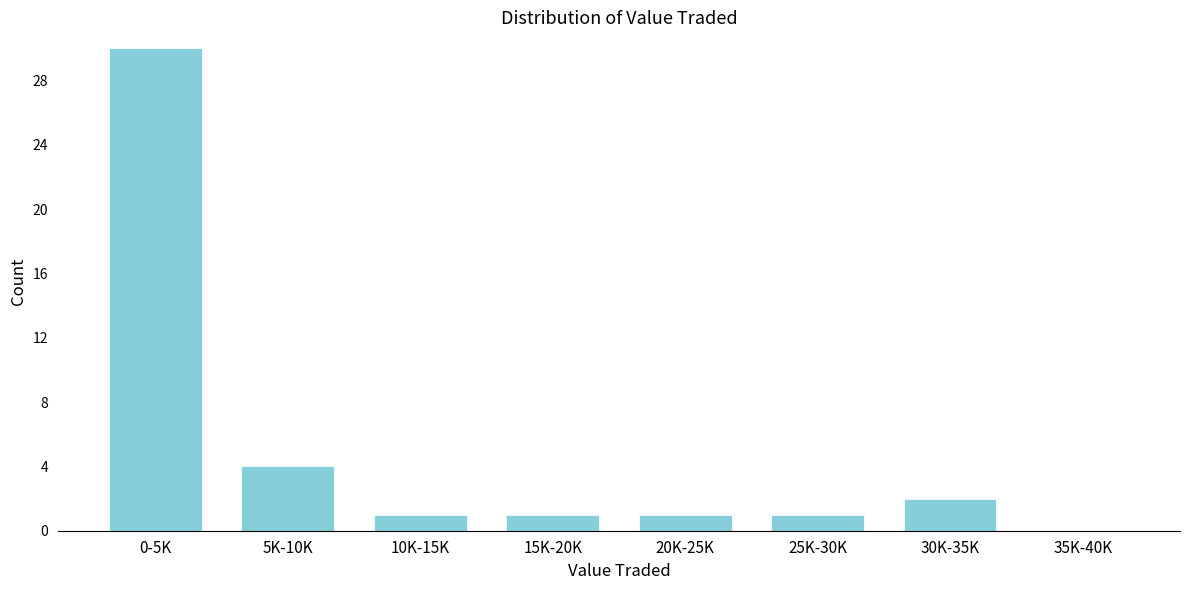

Reading left to right, transcribe all the data shown in this chart.

0-5K=30	5K-10K=4	10K-15K=1	15K-20K=1	20K-25K=1	25K-30K=1	30K-35K=2	35K-40K=0